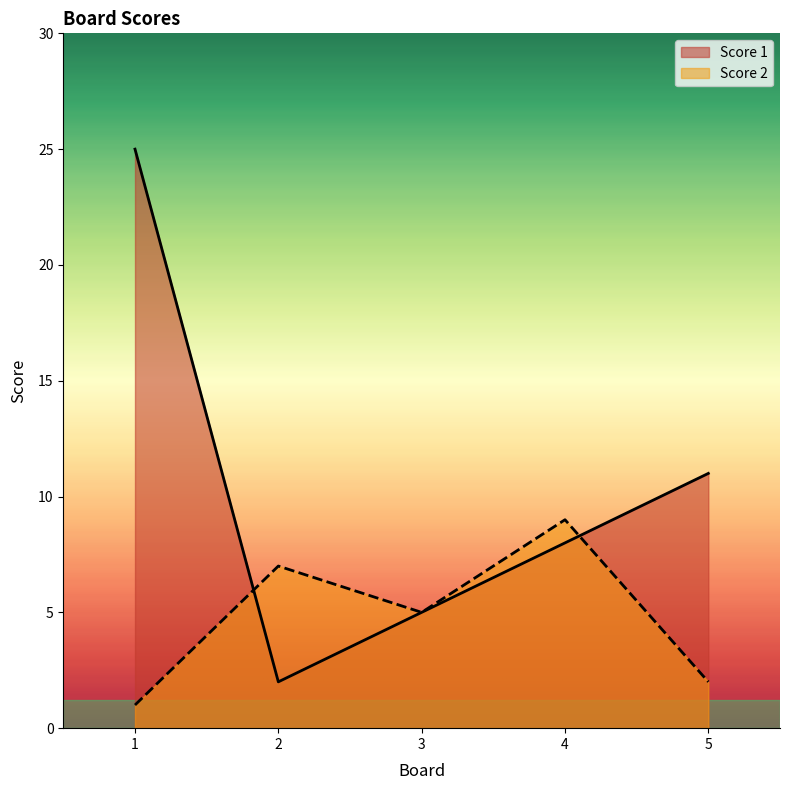

What is the highest value of the Score 1 series?

25